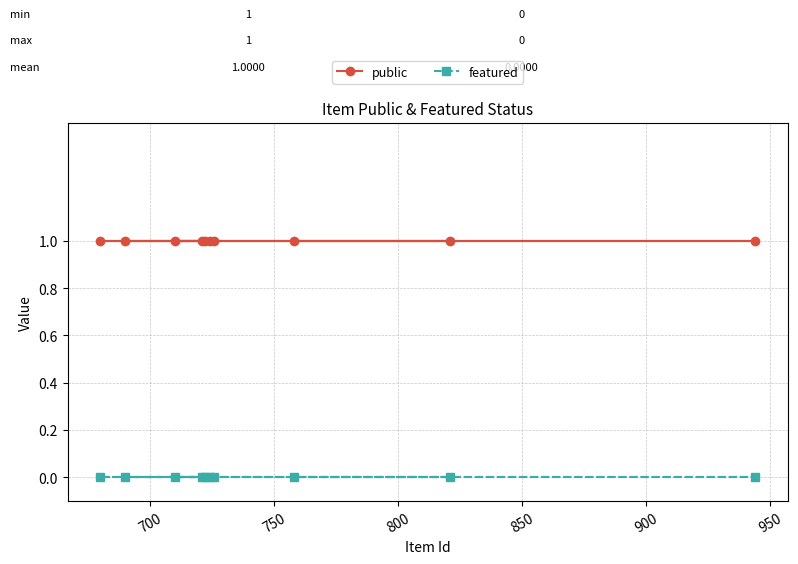

Rank the series by their maximum value, from highest to lowest.

public, featured